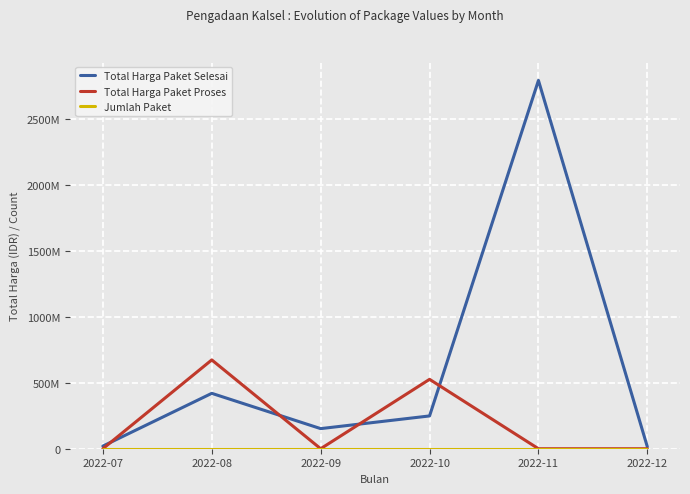

True or false: Total Harga Paket Selesai and Jumlah Paket intersect in this chart.

False